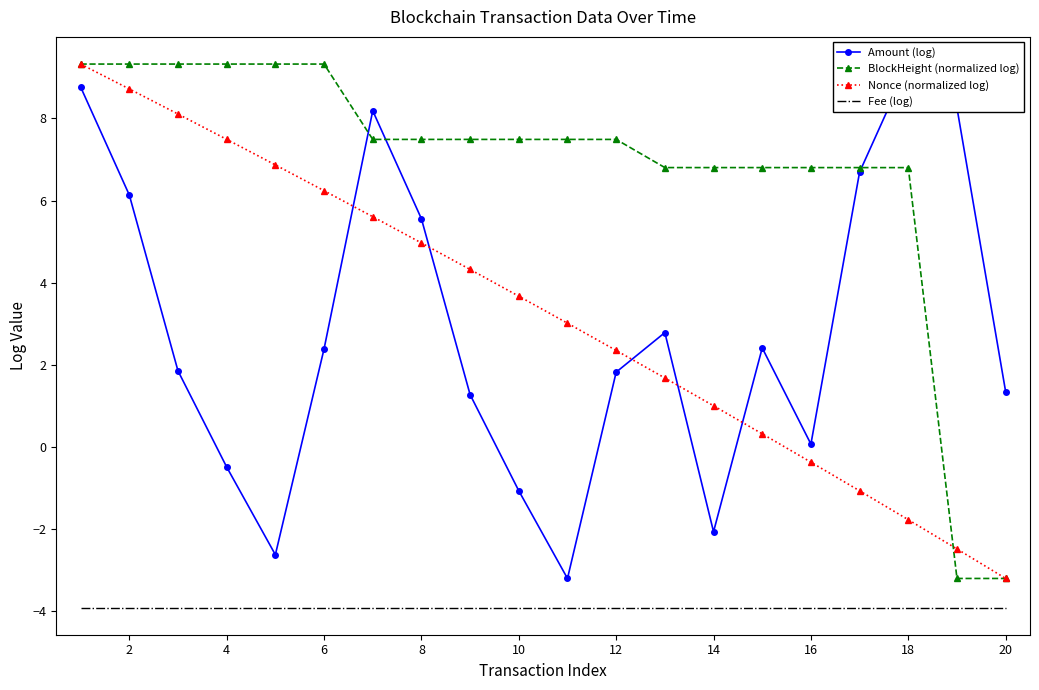

True or false: Fee (log) and BlockHeight (normalized log) intersect in this chart.

False